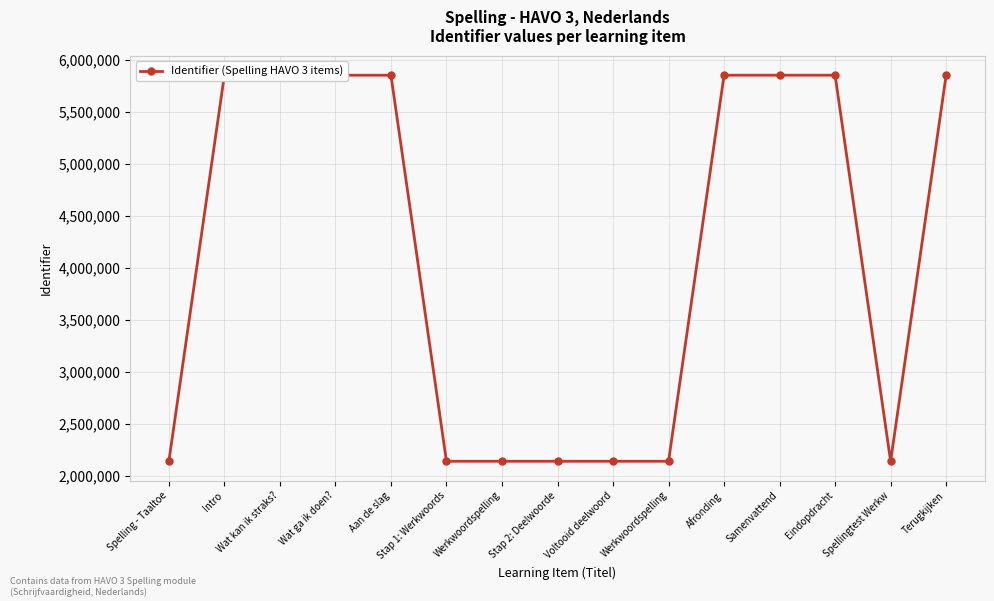

Which label corresponds to the largest value in the chart?

Terugkijken